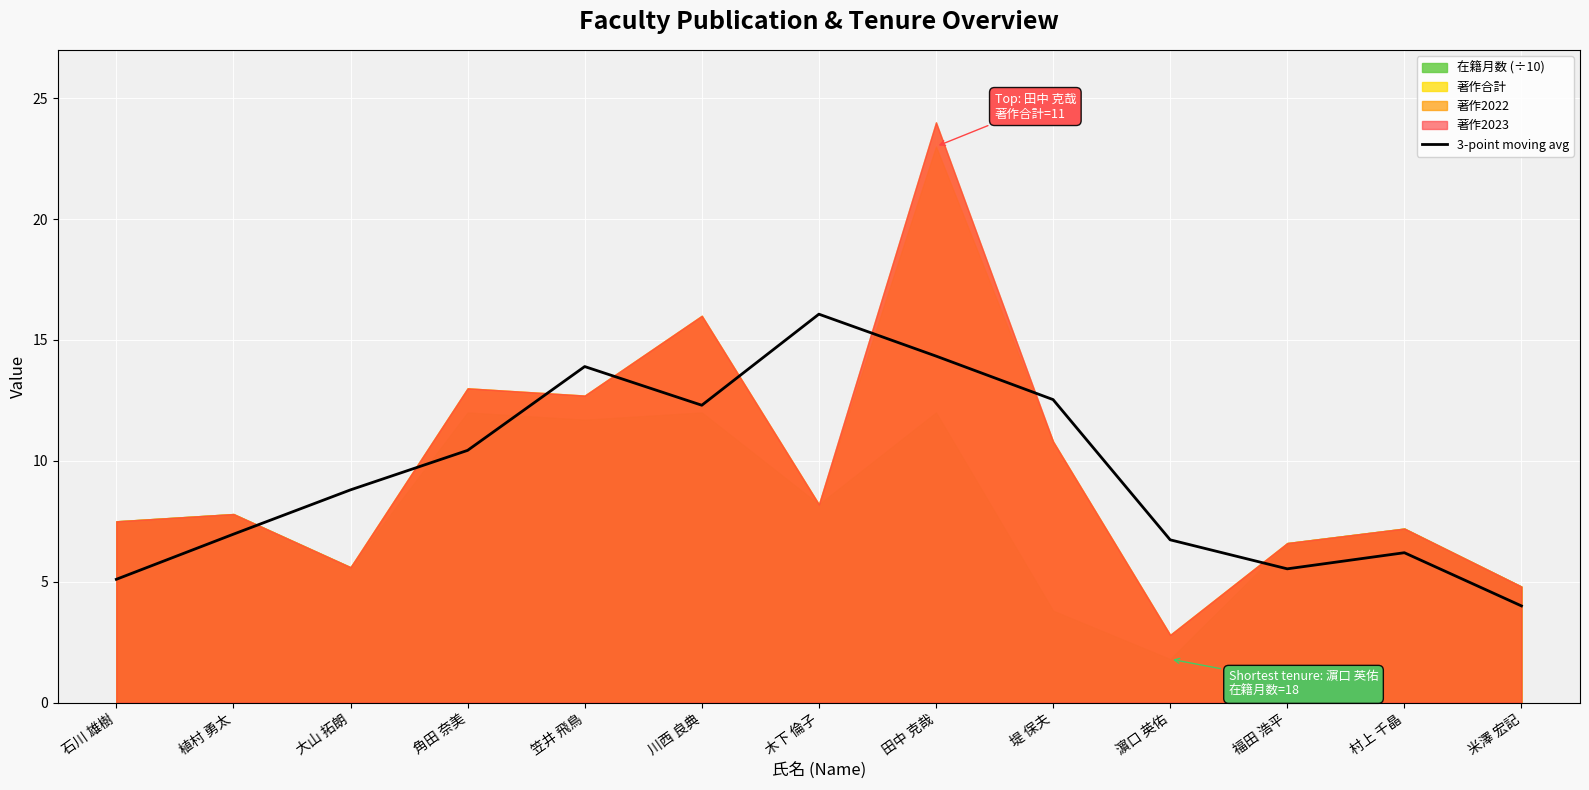

The value at 笠井 飛鳥 is 24.1. True or false?

False